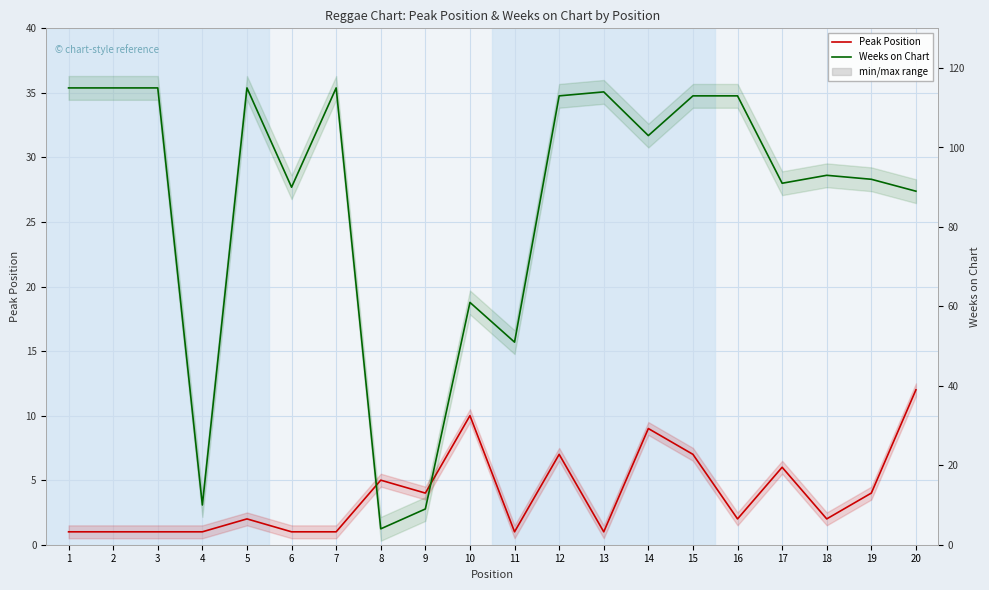

At which label does Weeks on Chart first exceed 103?

1